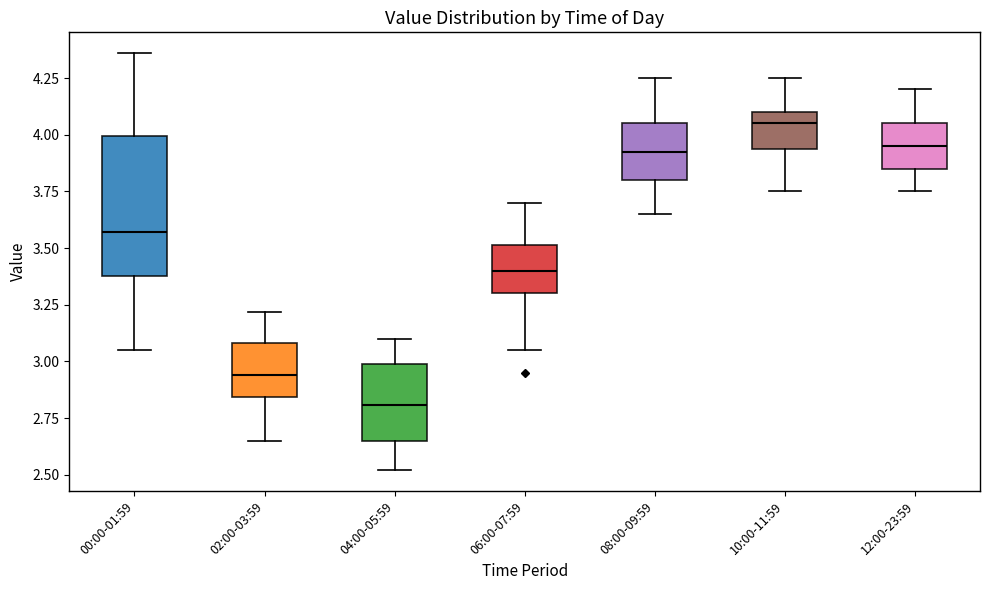

Which box has the highest median line?

10:00-11:59